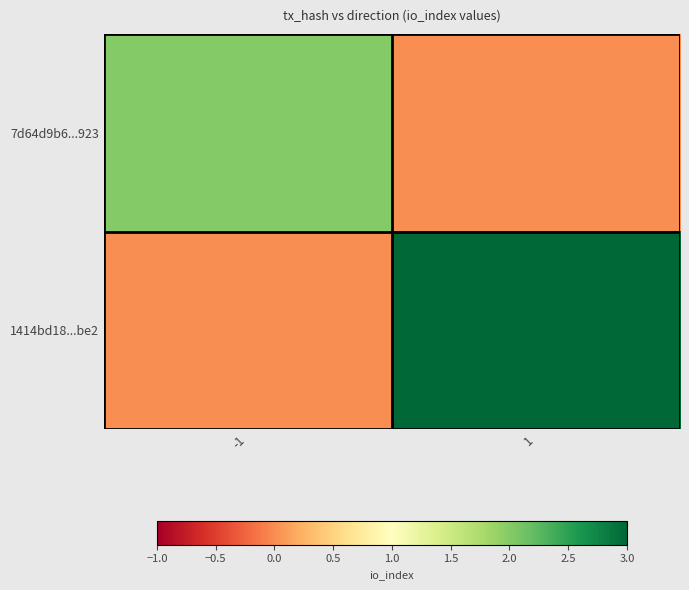

At which category does the chart reach its peak across all series?

1